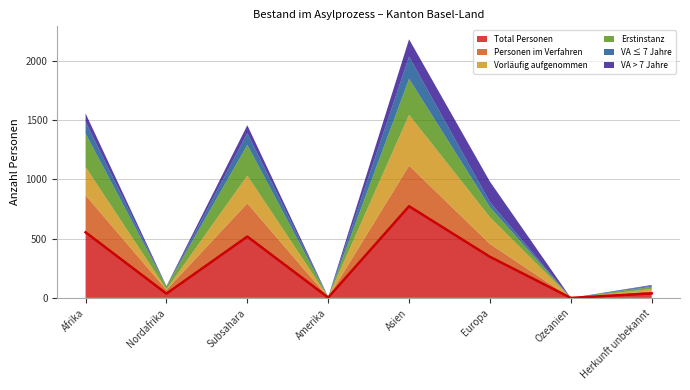

Reading left to right, transcribe all the data shown in this chart.

Total Personen: Afrika=554	Nordafrika=36	Subsahara=518	Amerika=3	Asien=774	Europa=347	Ozeanien=0	Herkunft unbekannt=38
Personen im Verfahren: Afrika=313	Nordafrika=32	Subsahara=281	Amerika=1	Asien=343	Europa=109	Ozeanien=0	Herkunft unbekannt=18
Vorläufig aufgenommen: Afrika=238	Nordafrika=4	Subsahara=234	Amerika=2	Asien=429	Europa=225	Ozeanien=0	Herkunft unbekannt=20
Erstinstanz: Afrika=283	Nordafrika=24	Subsahara=259	Amerika=1	Asien=304	Europa=85	Ozeanien=0	Herkunft unbekannt=18
VA ≤ 7 Jahre: Afrika=99	Nordafrika=0	Subsahara=99	Amerika=1	Asien=188	Europa=43	Ozeanien=0	Herkunft unbekannt=9
VA > 7 Jahre: Afrika=71	Nordafrika=4	Subsahara=67	Amerika=1	Asien=146	Europa=173	Ozeanien=0	Herkunft unbekannt=6